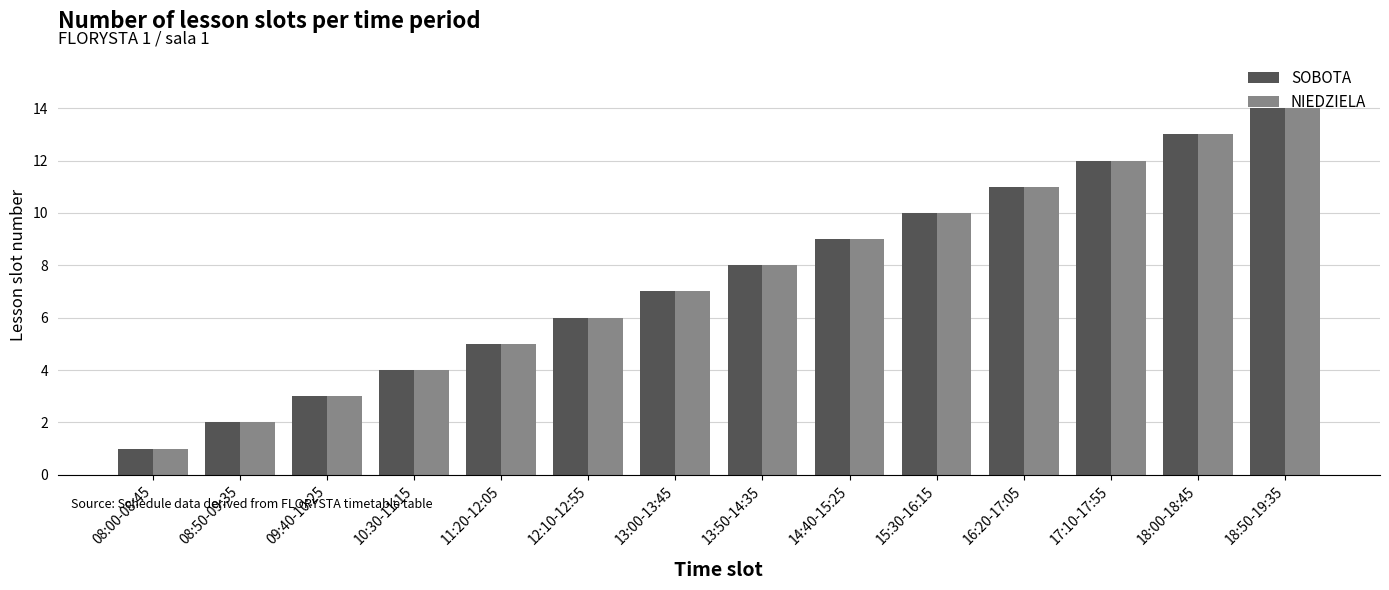

List the labels in order of SOBOTA value, largest first.

18:50-19:35, 18:00-18:45, 17:10-17:55, 16:20-17:05, 15:30-16:15, 14:40-15:25, 13:50-14:35, 13:00-13:45, 12:10-12:55, 11:20-12:05, 10:30-11:15, 09:40-10:25, 08:50-09:35, 08:00-08:45